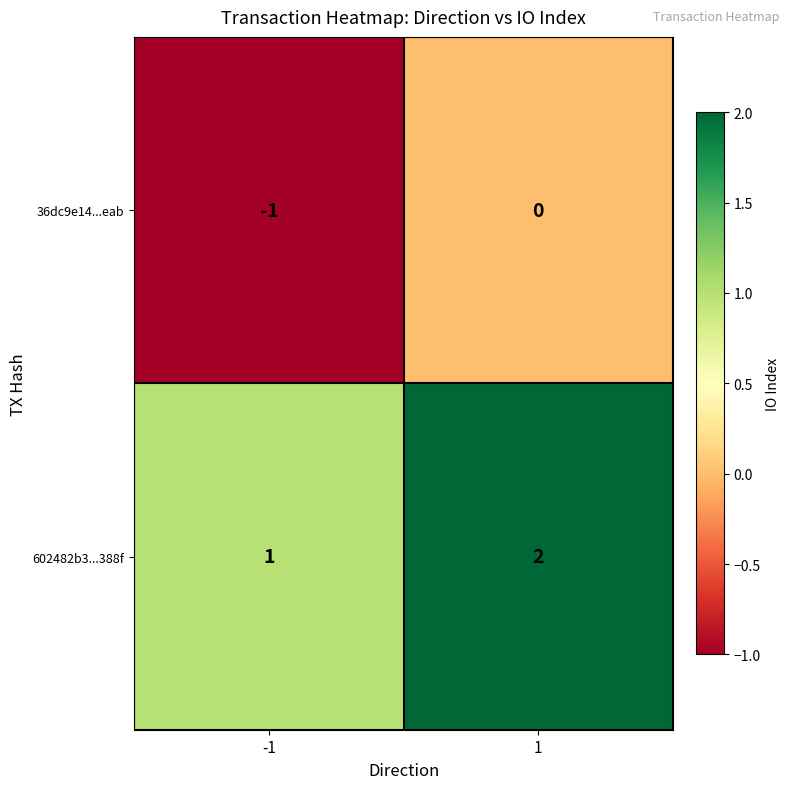

At how many categories does at least one series exceed 0?

2